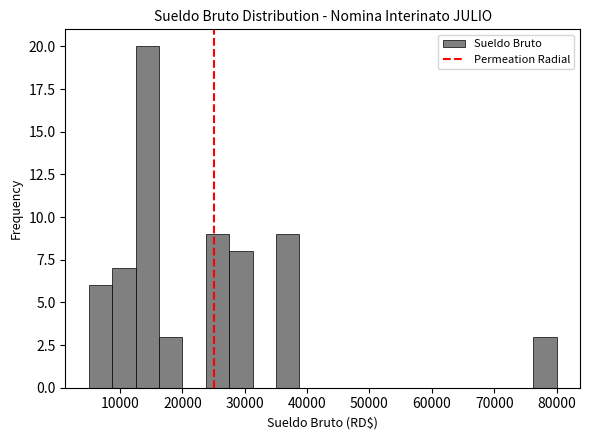

Around what value on the x-axis is the tallest bar? Give the approximate position of its centre, as read against the axis.

14000